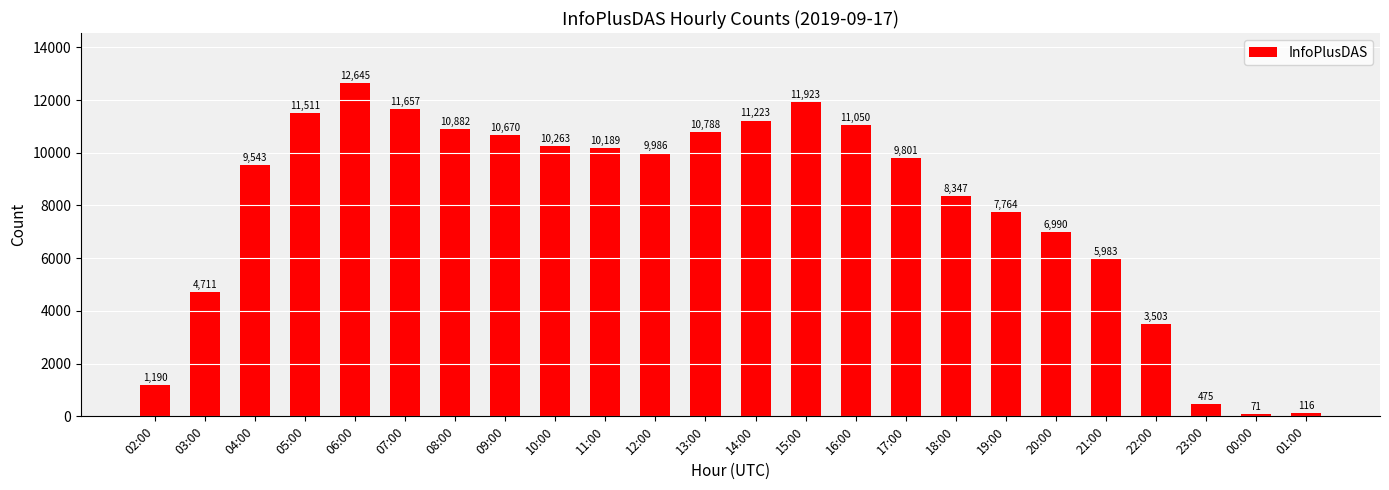

Reading left to right, what are all the values shown in this chart?

02:00=1190	03:00=4711	04:00=9543	05:00=11511	06:00=12645	07:00=11657	08:00=10882	09:00=10670	10:00=10263	11:00=10189	12:00=9986	13:00=10788	14:00=11223	15:00=11923	16:00=11050	17:00=9801	18:00=8347	19:00=7764	20:00=6990	21:00=5983	22:00=3503	23:00=475	00:00=71	01:00=116